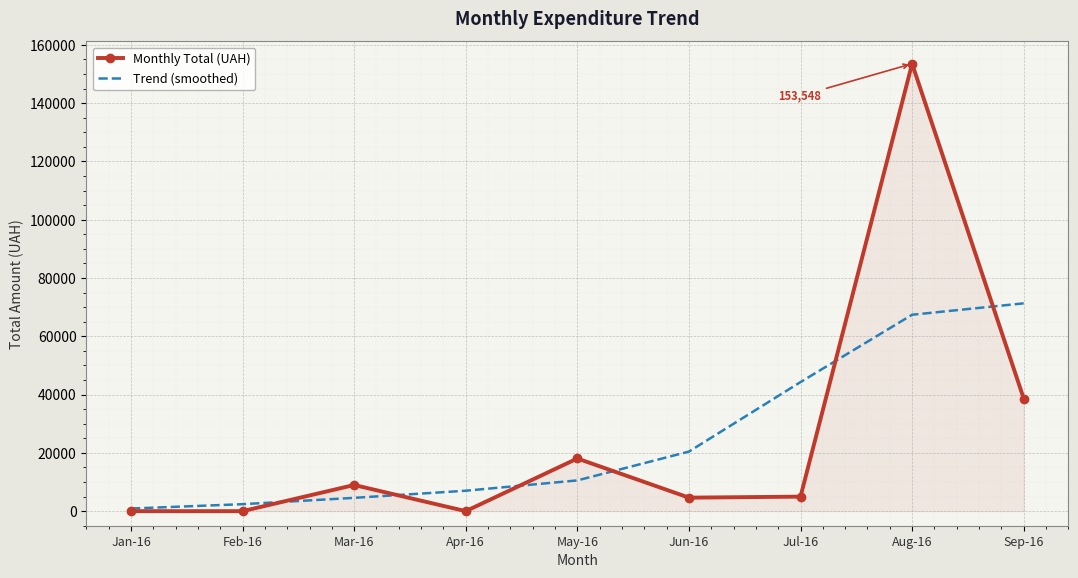

Is the value of Monthly Total (UAH) at May-16 greater than the value of Trend (smoothed) at May-16?

Yes